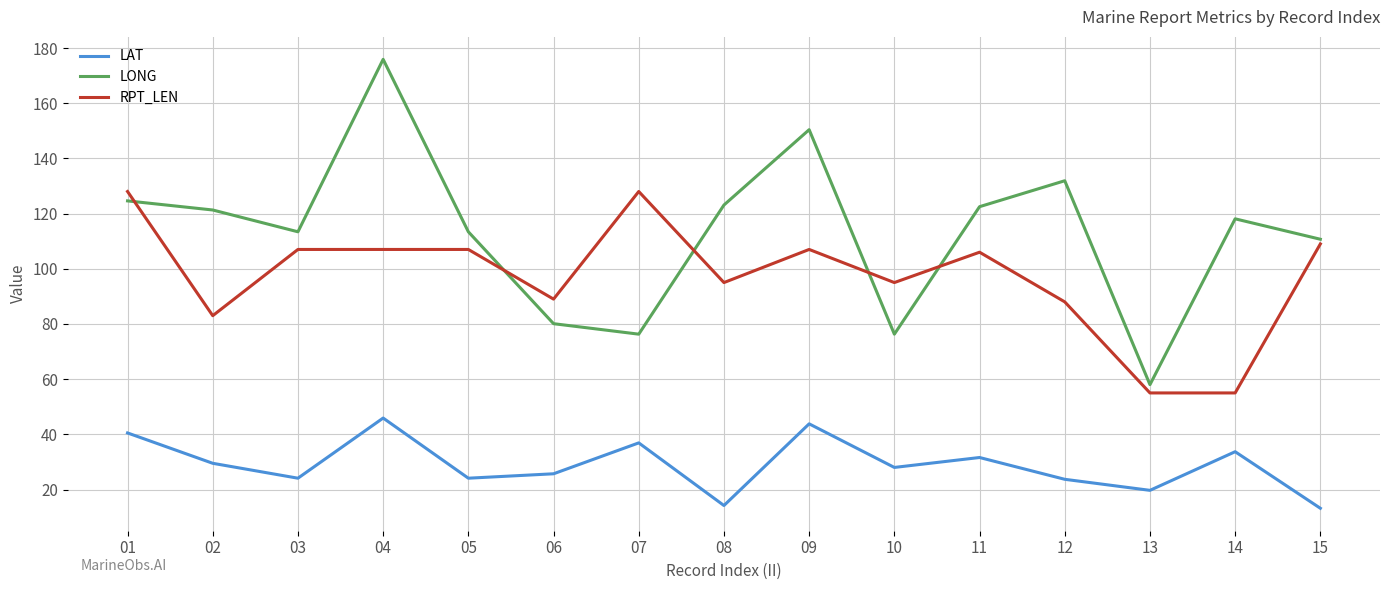

What is the spread (max minus min) of values at 14?

84.4